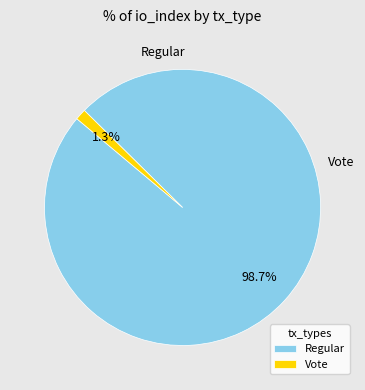

How many segments does this pie chart have?

2